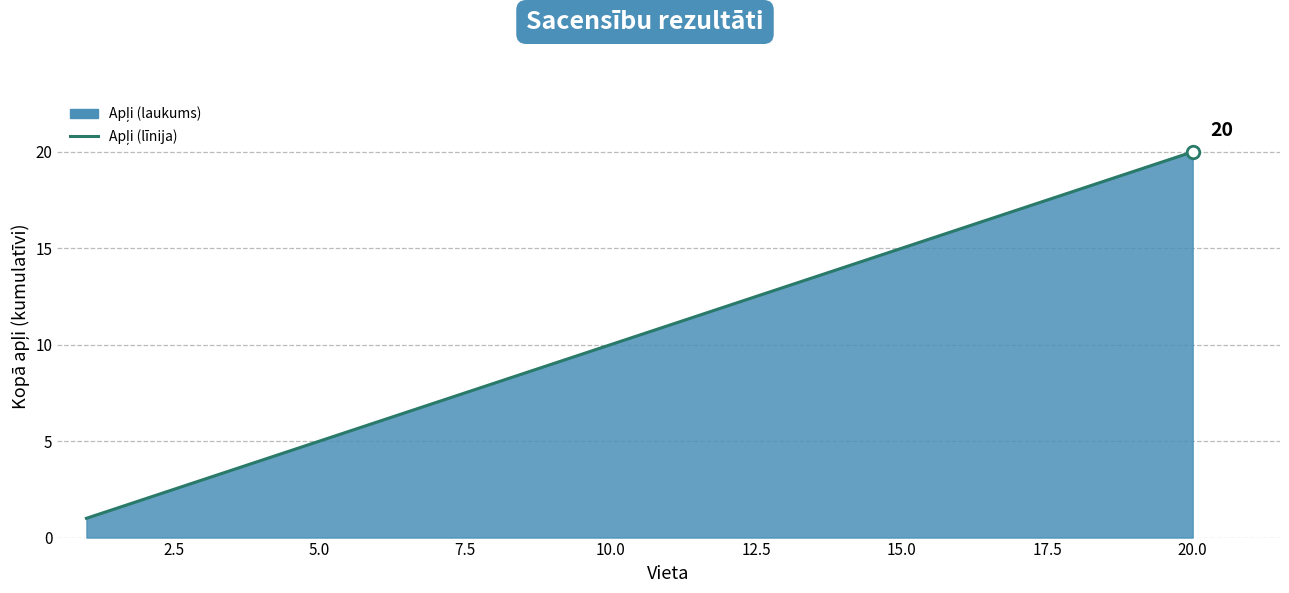

Is it true that the value at 5.0 is 8?

False